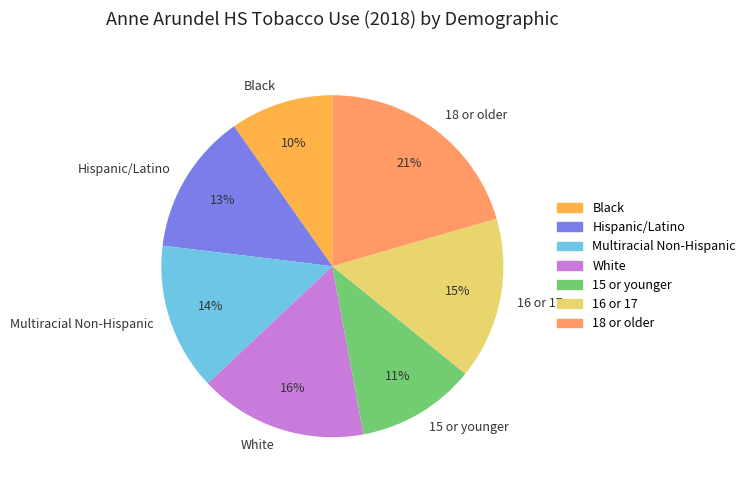

How many slices are in this pie chart?

7